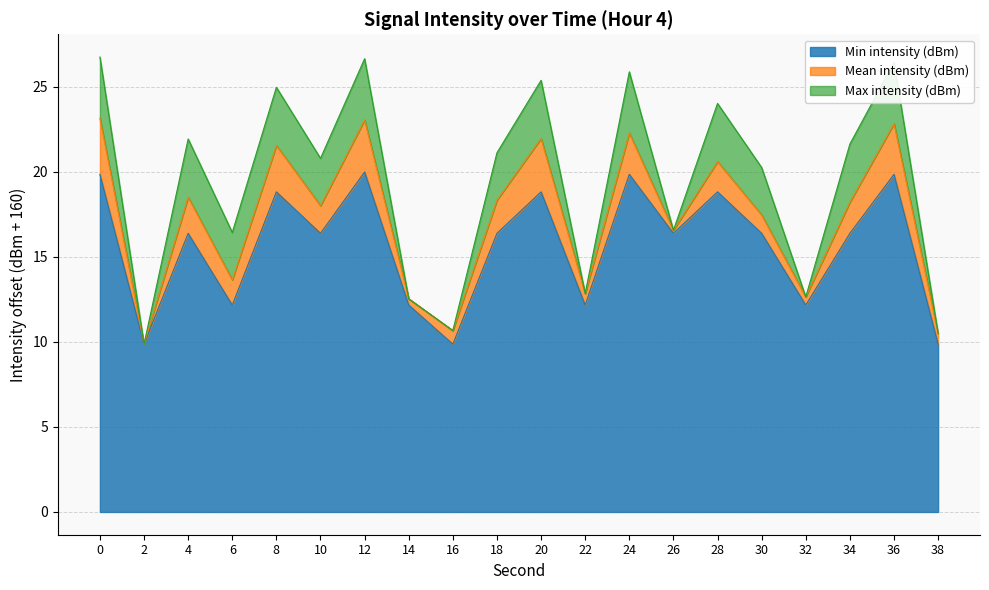

The Min intensity (dBm) series shows 24.2 at 34. True or false?

False